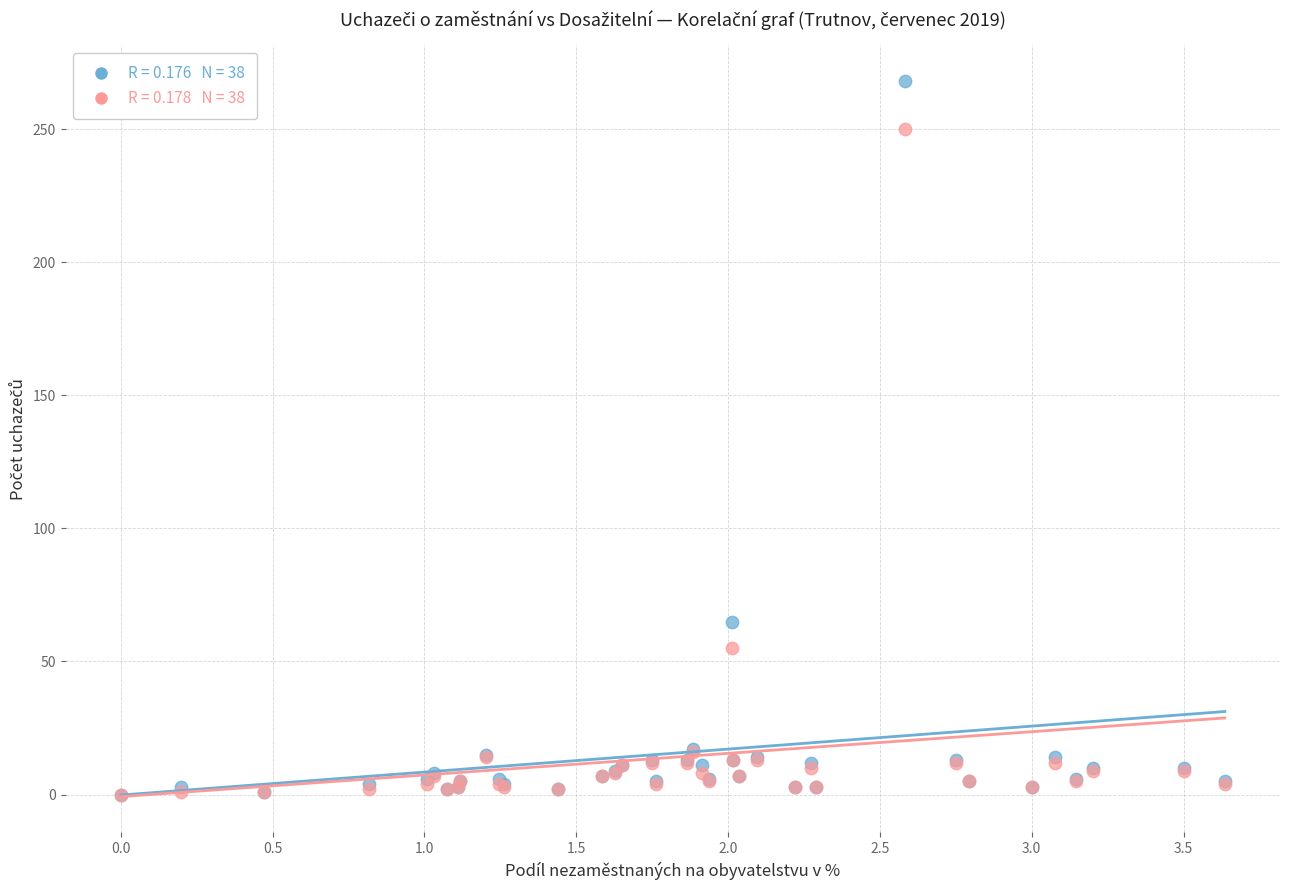

Across all series, what Y value is closest to 134?

65